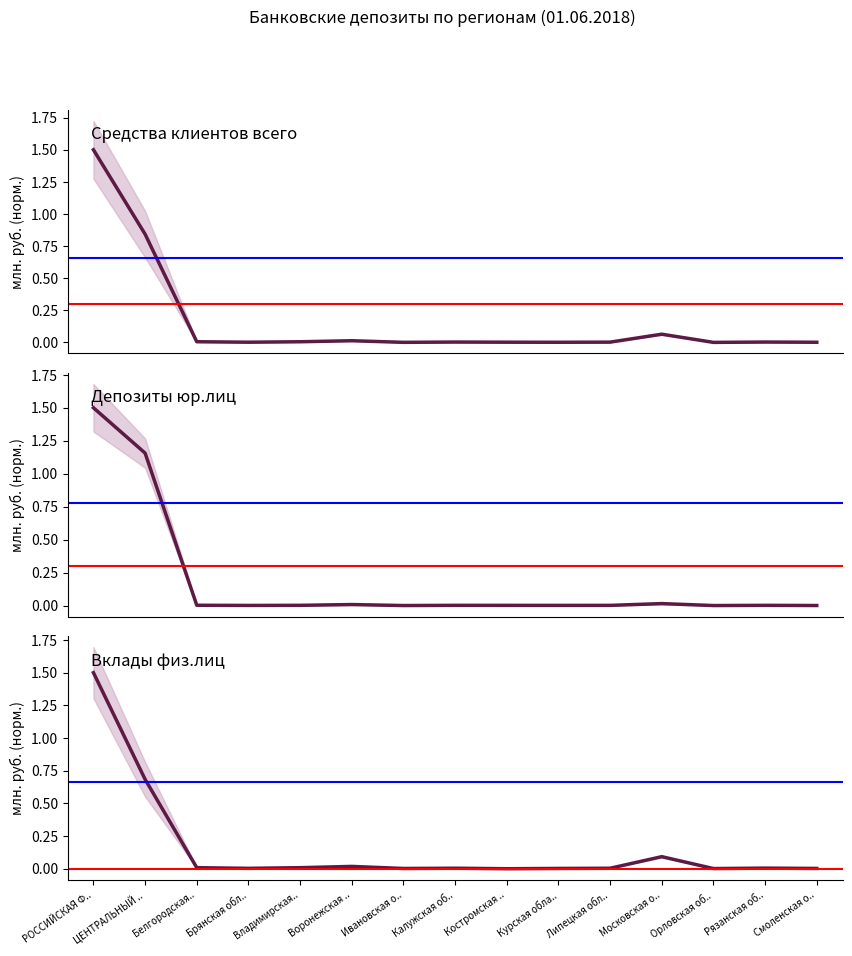

Which has a higher value, Орловская об.. or РОССИЙСКАЯ Ф..?

РОССИЙСКАЯ Ф..